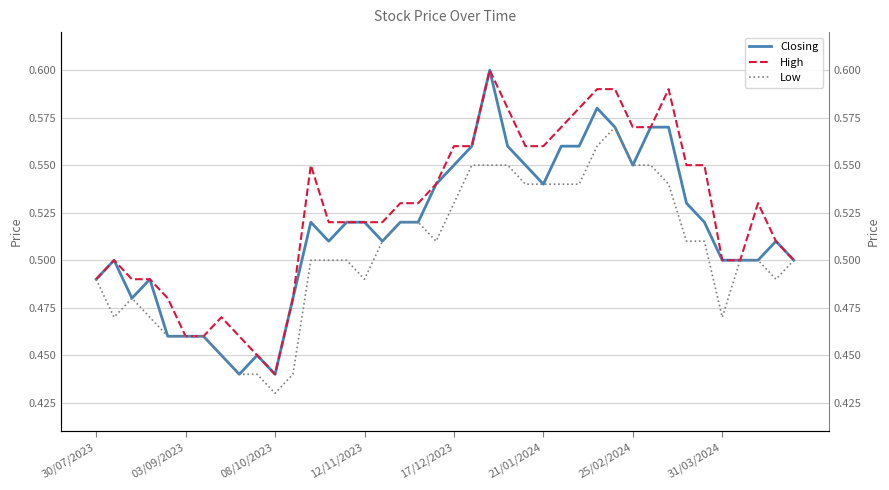

The Low series shows 0.3 at 16. True or false?

False